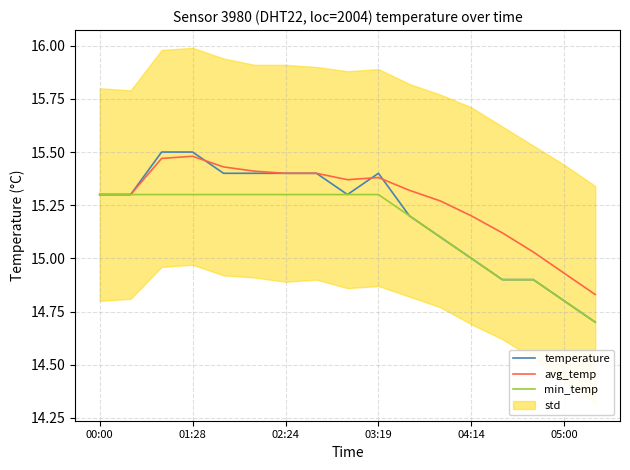

What value does the avg_temp series have at 10?

15.3